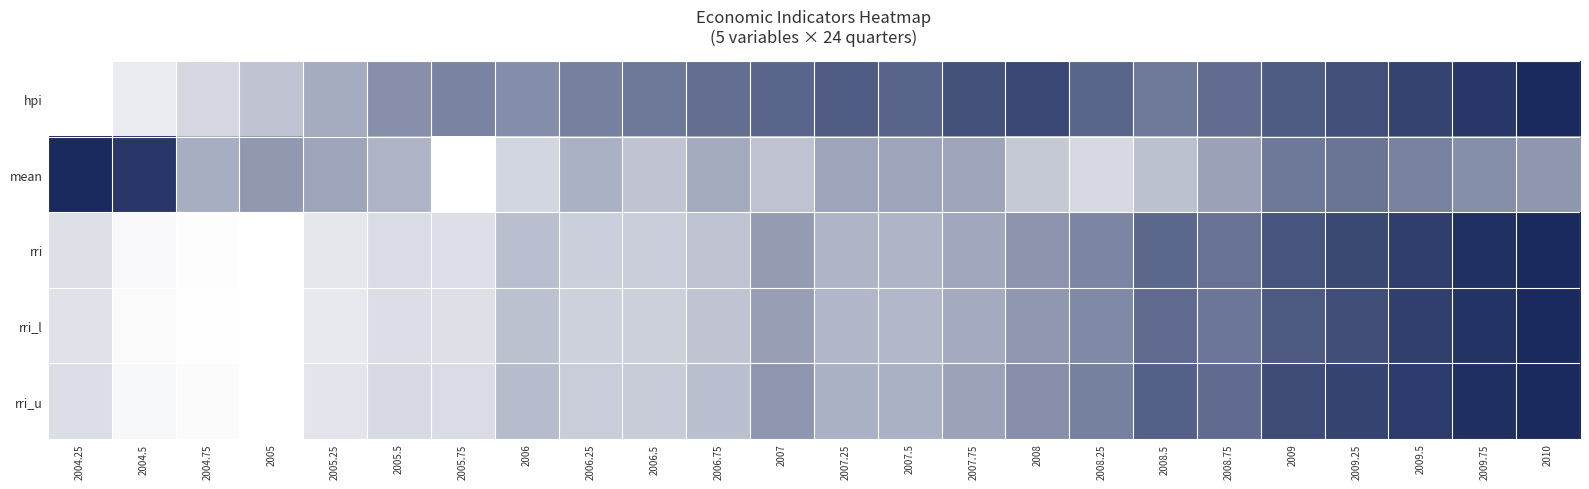

At how many categories does at least one series exceed 0?

24